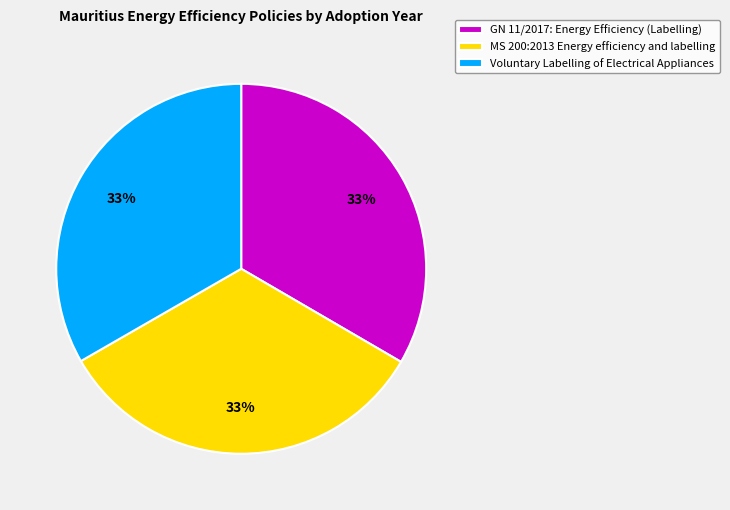

How many segments does this pie chart have?

3